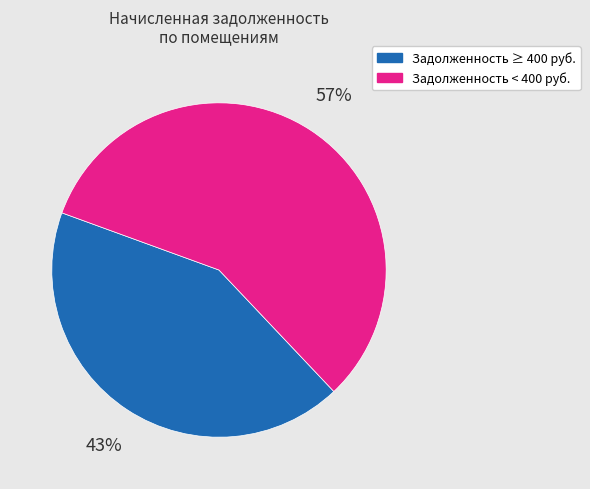

Is there any slice that represents more than half of the pie?

Yes